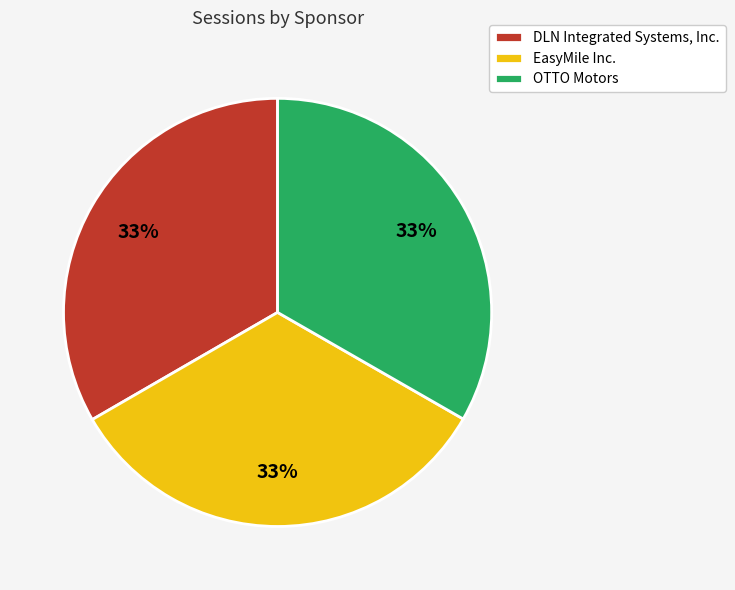

To the nearest percent, what is the average slice percentage?

33%